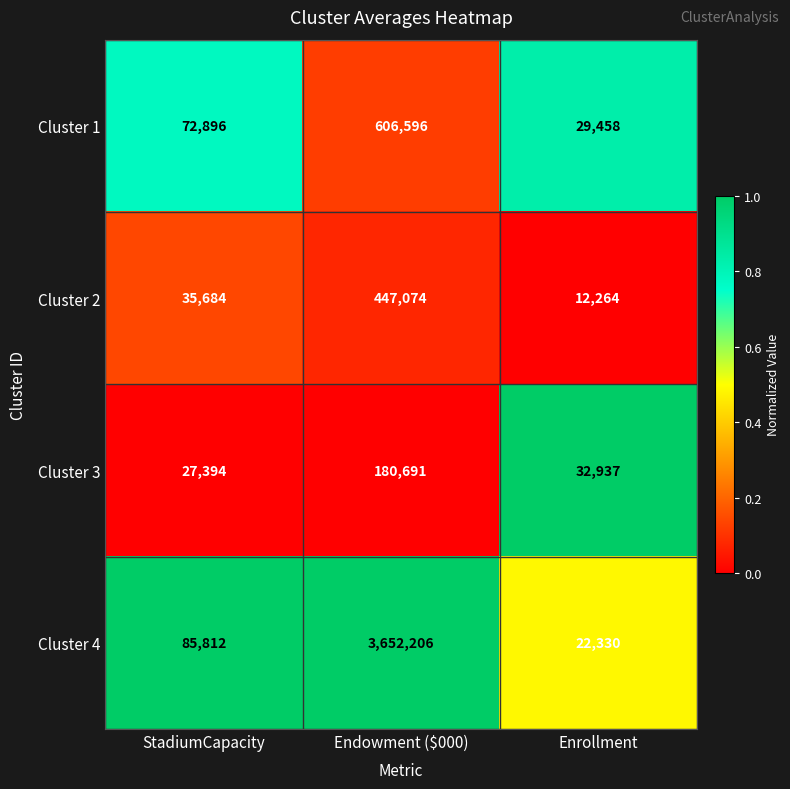

What is the greatest value displayed?

3652206